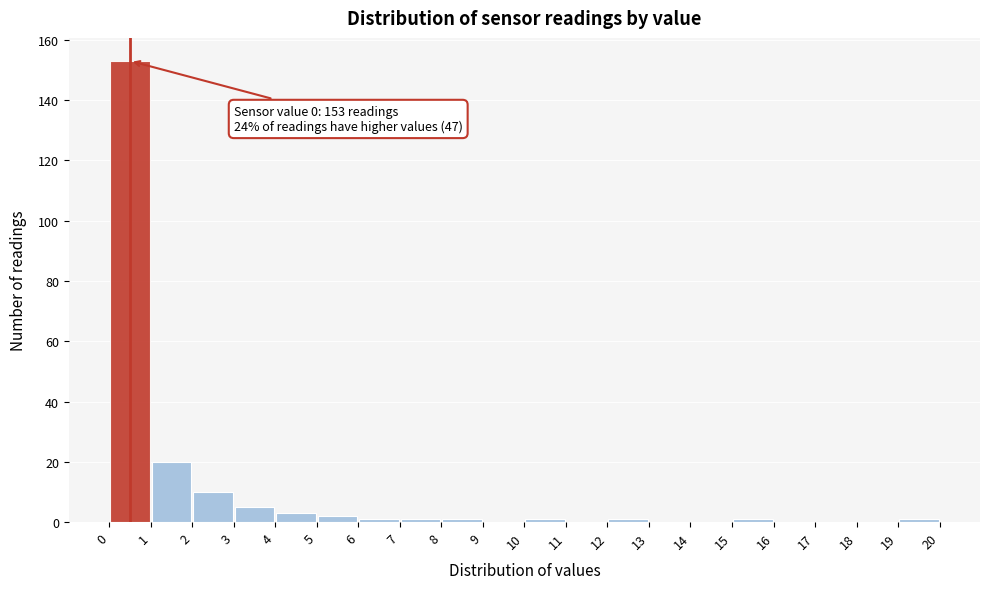

Which range on the x-axis has the tallest bar?

0 to 1